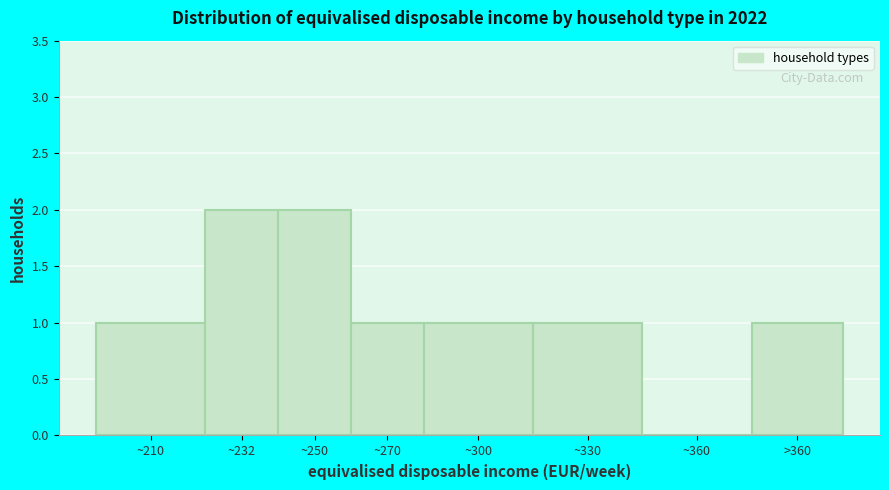

Reading right to left, transcribe all the data shown in this chart.

>360=1	~360=0	~330=1	~300=1	~270=1	~250=2	~232=2	~210=1